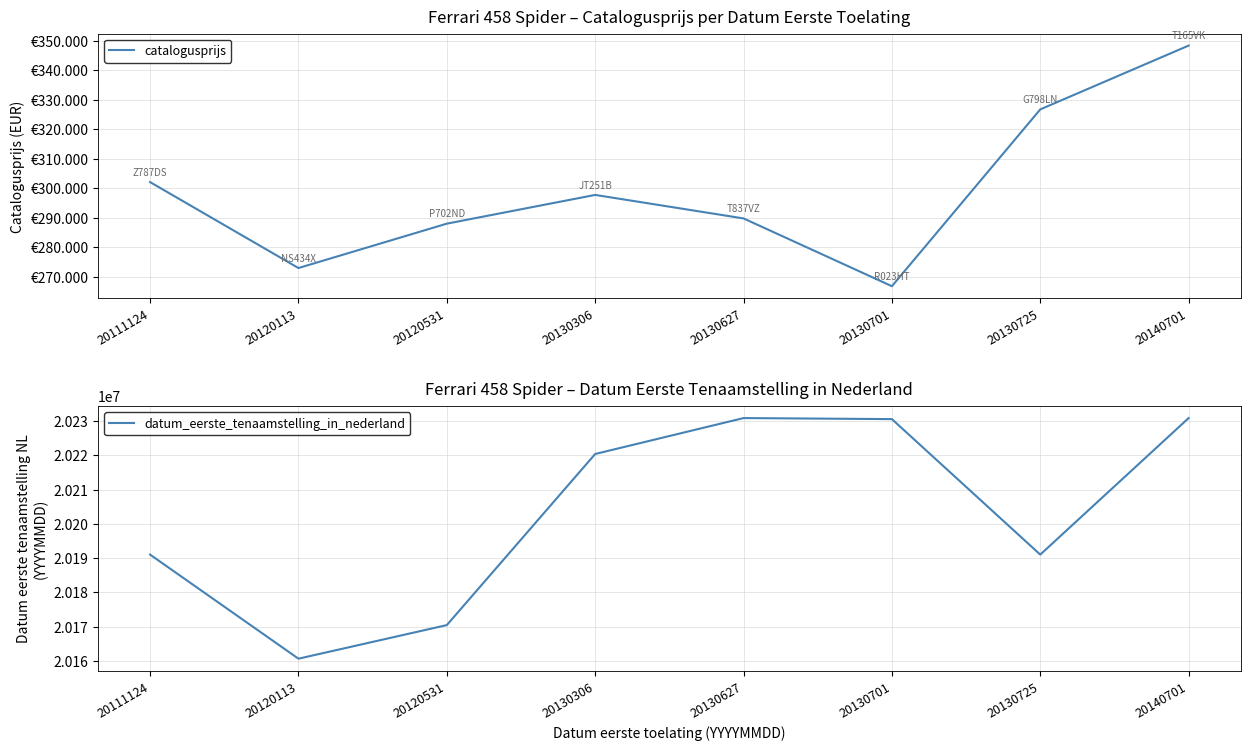

At which label does catalogusprijs reach its minimum?

20130701